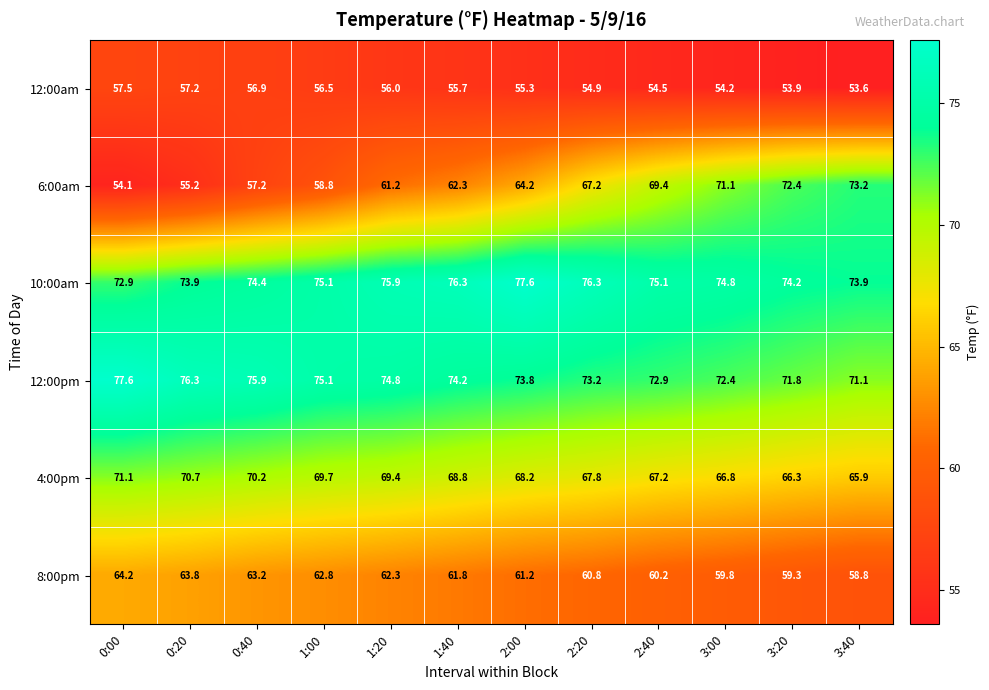

What is the sum of the 12:00pm values at 3:40 and 0:40?

147.0